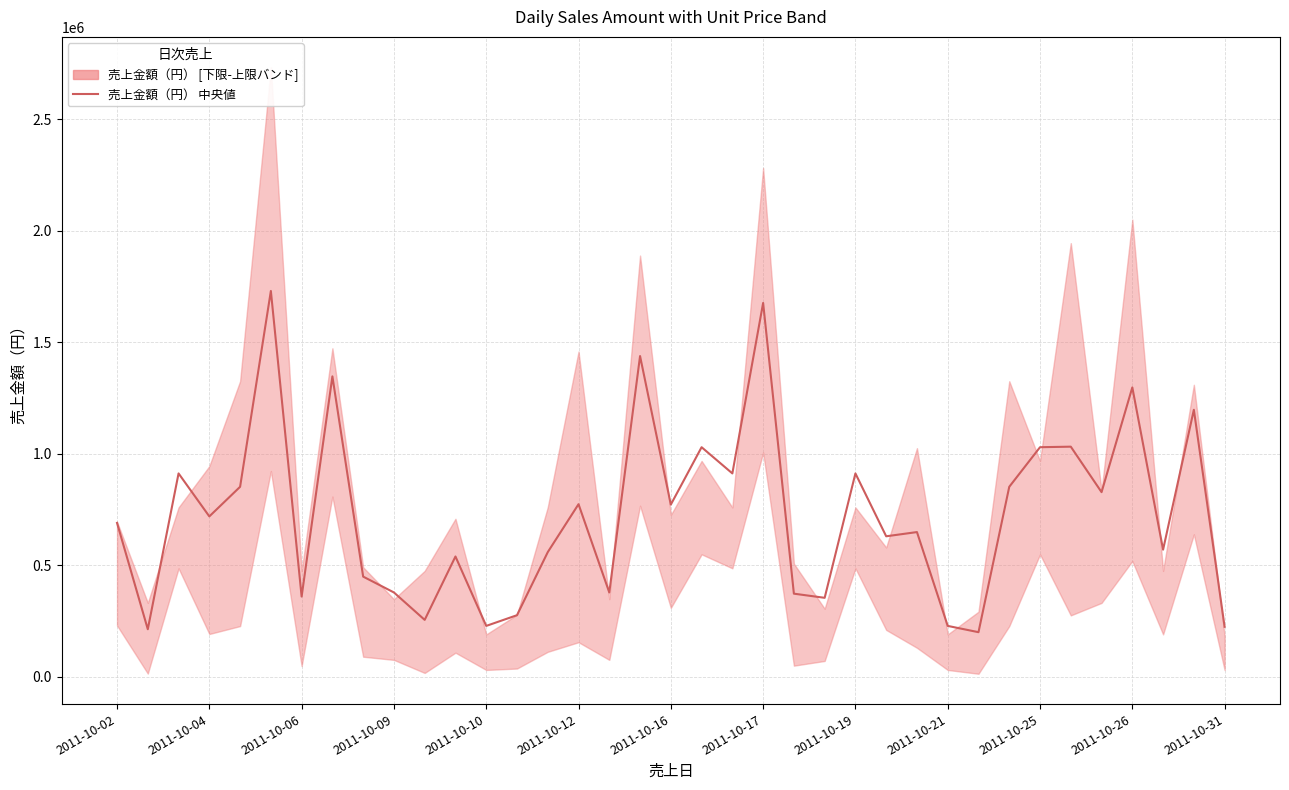

Count the number of categories in the chart.

37